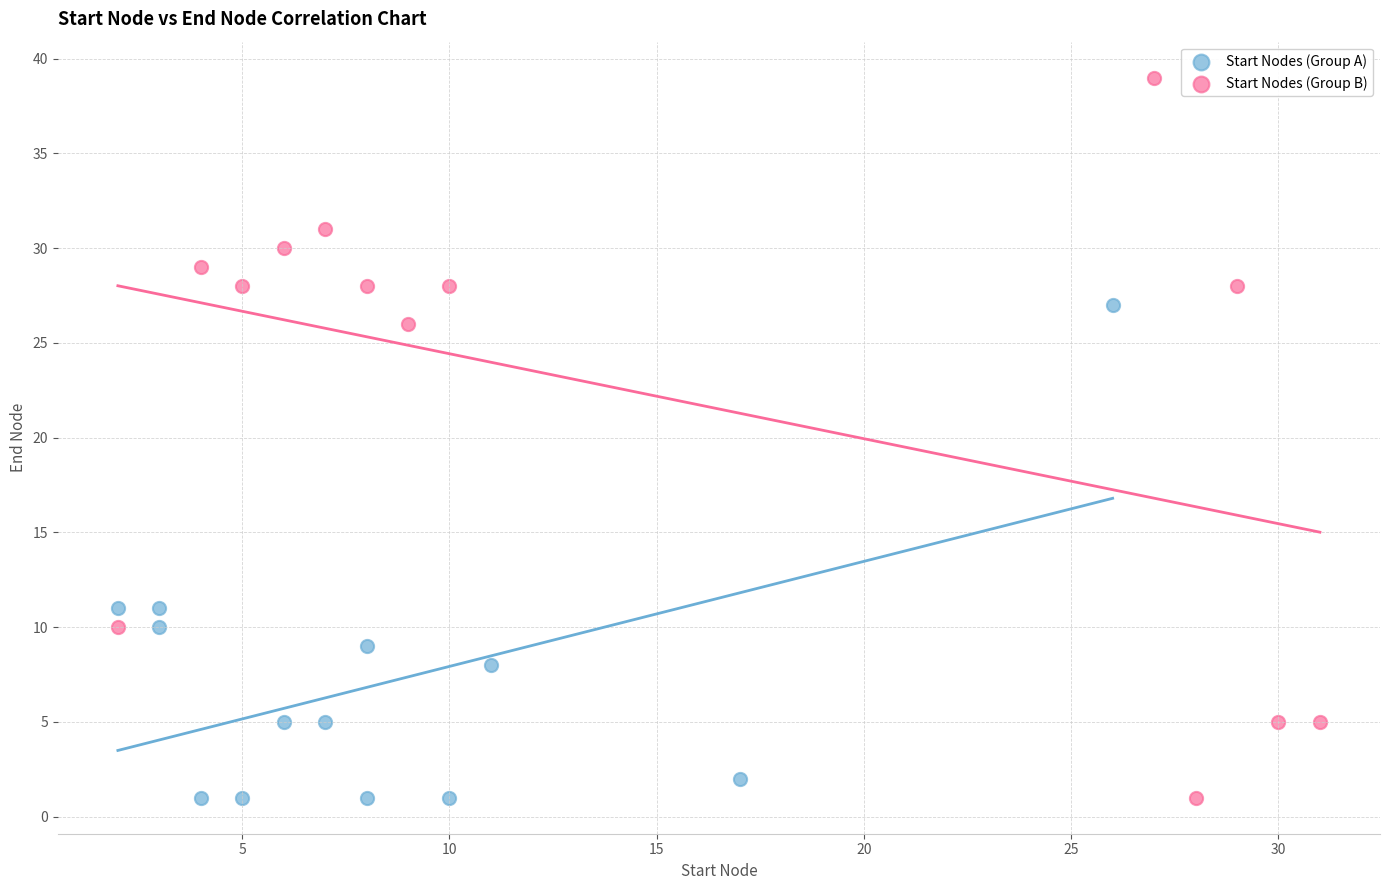

Which series has the largest Y range (max minus min)?

Start Nodes (Group B)